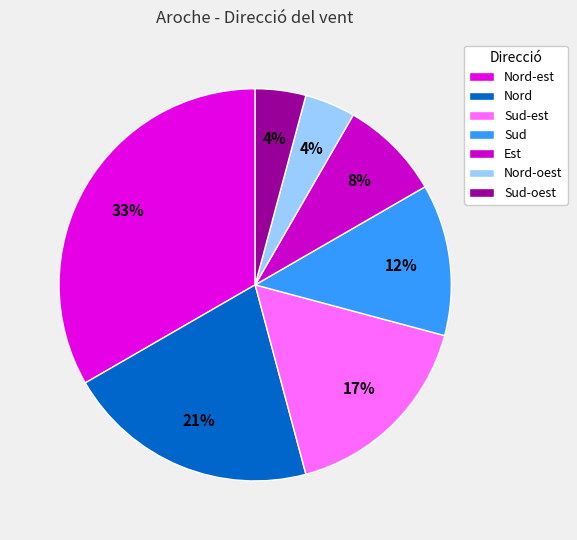

What is the ratio of the value at Sud-oest to the value at Est?

0.5